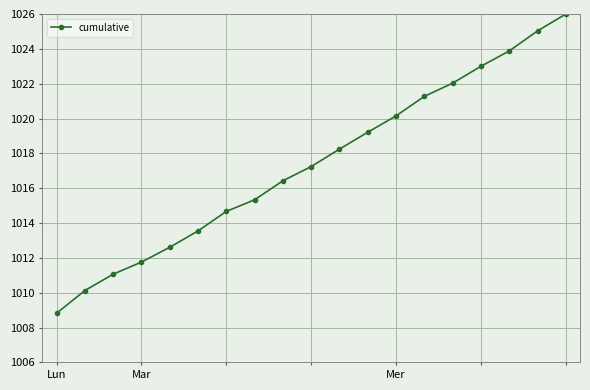

Count the number of categories in the chart.

19